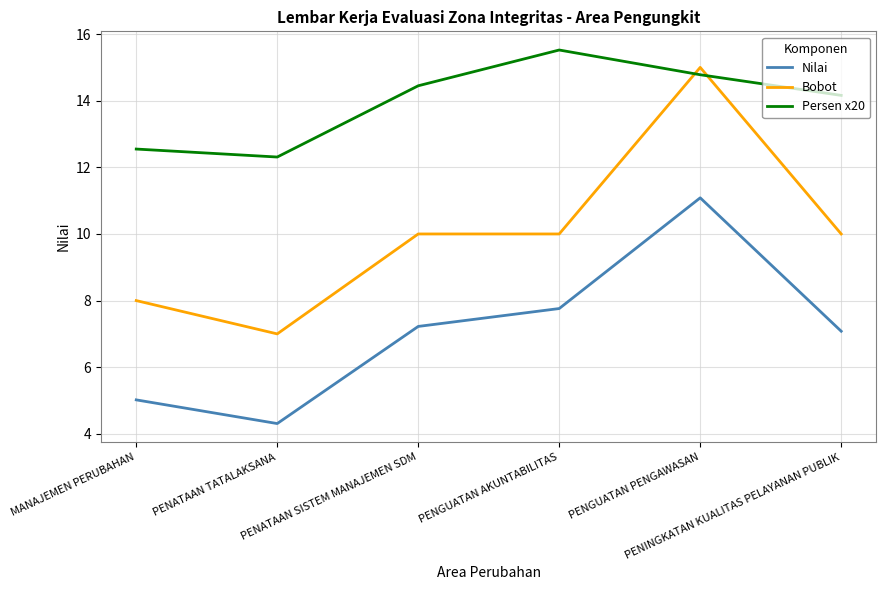

What is the difference between the maximum and minimum values in the Persen x20 series?

3.2